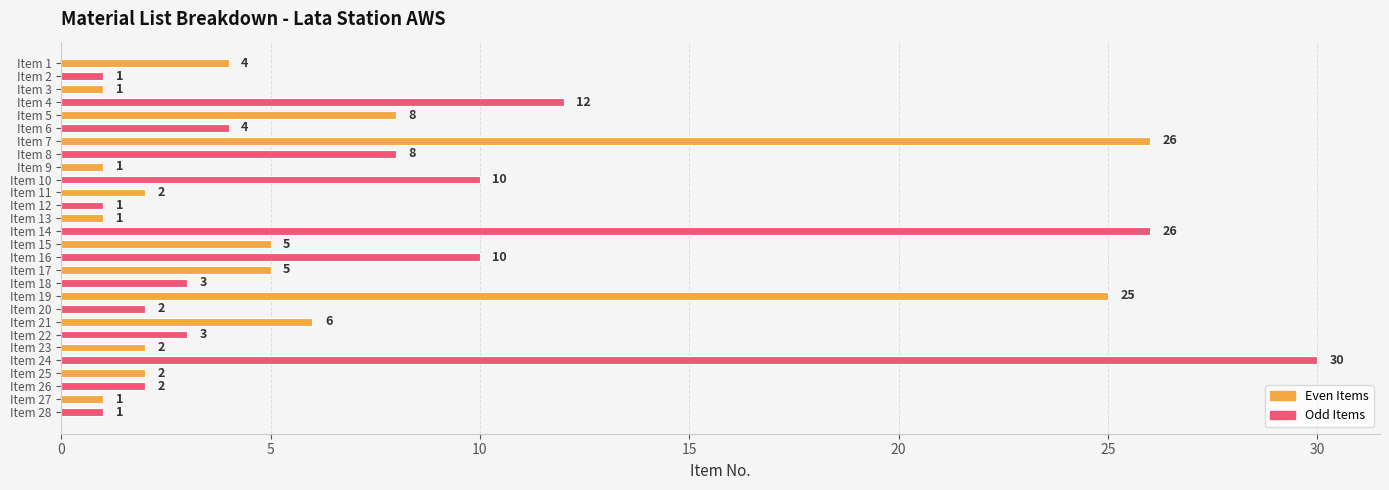

Approximately how many times larger is the value at Item 17 compared to Item 21?

0.8